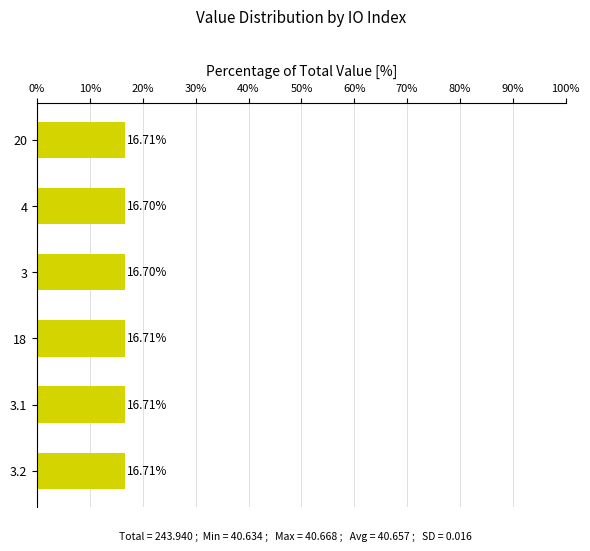

Are the bars grouped side by side (vs. stacked)?

No